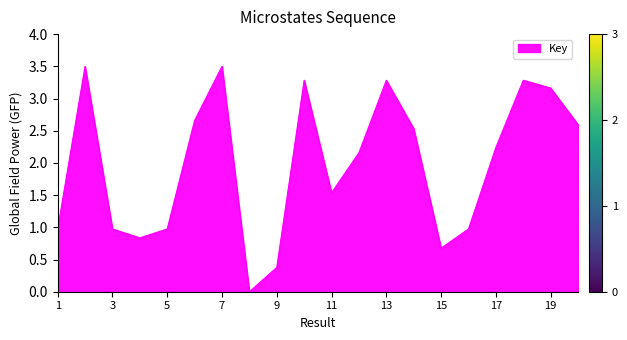

Count the number of categories in the chart.

20